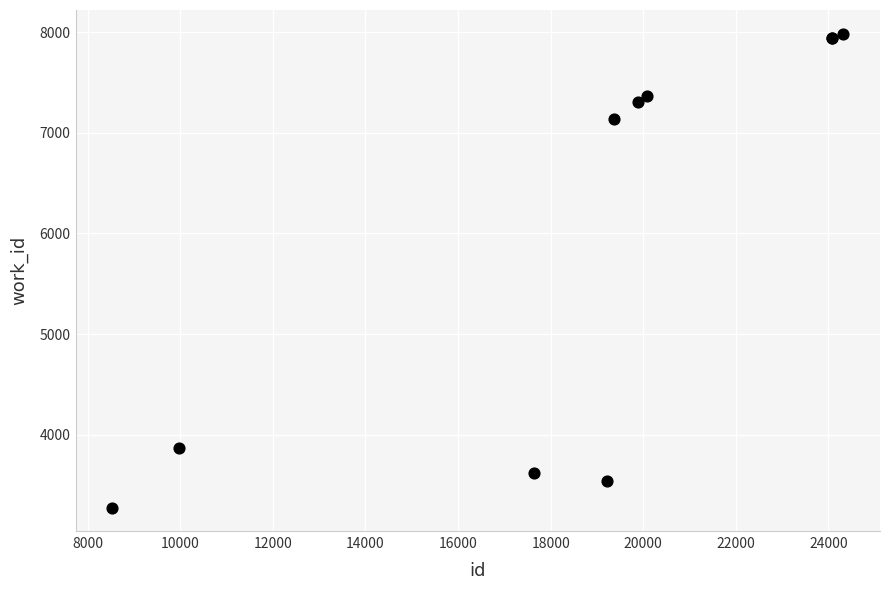

What Y value in the scatter plot is closest to 5630?

7137